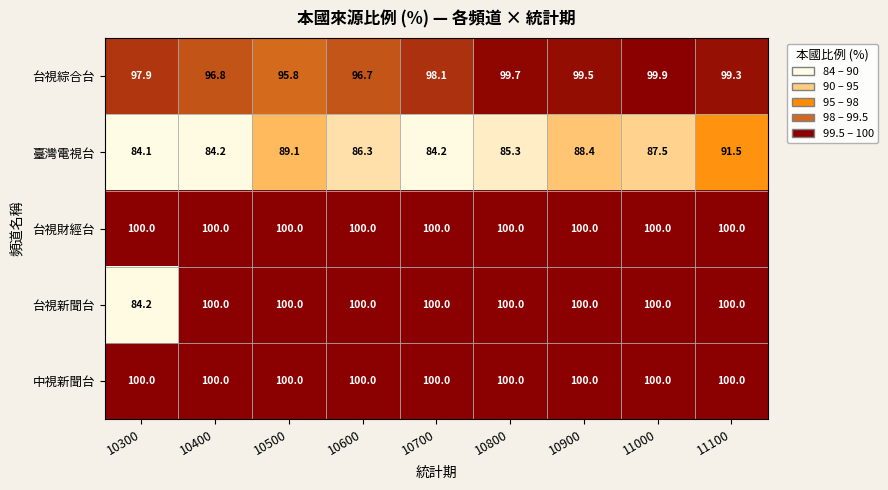

At how many categories does at least one series exceed 93?

9